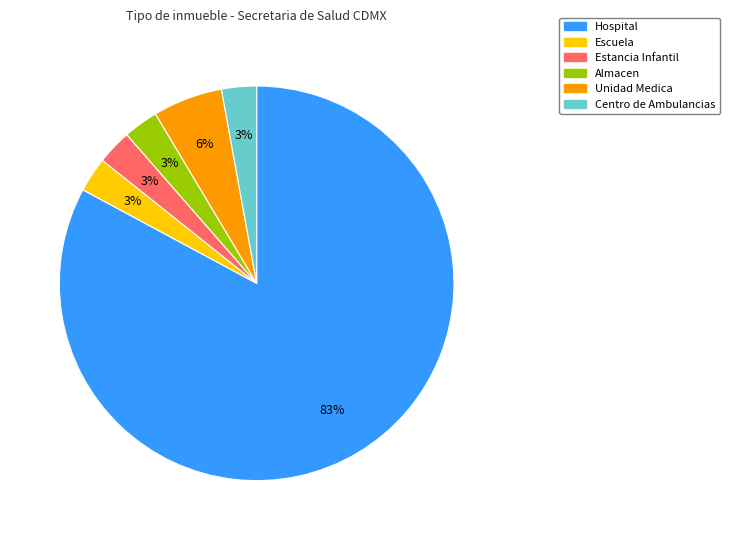

Is it true that Almacen is 17% of the pie?

False